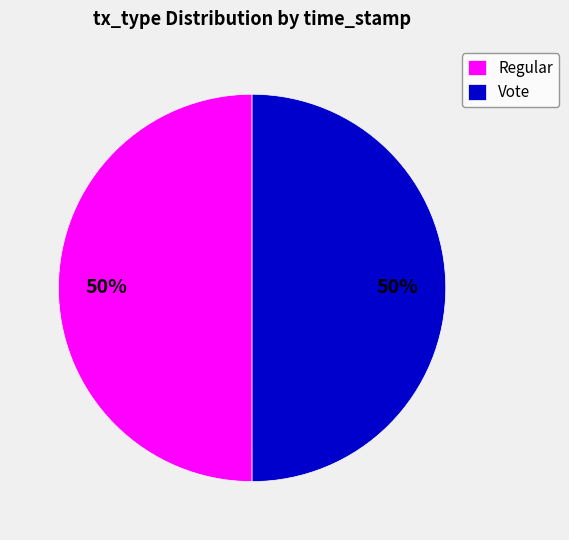

Approximately how many times larger is the value at Vote compared to Regular?

1.0